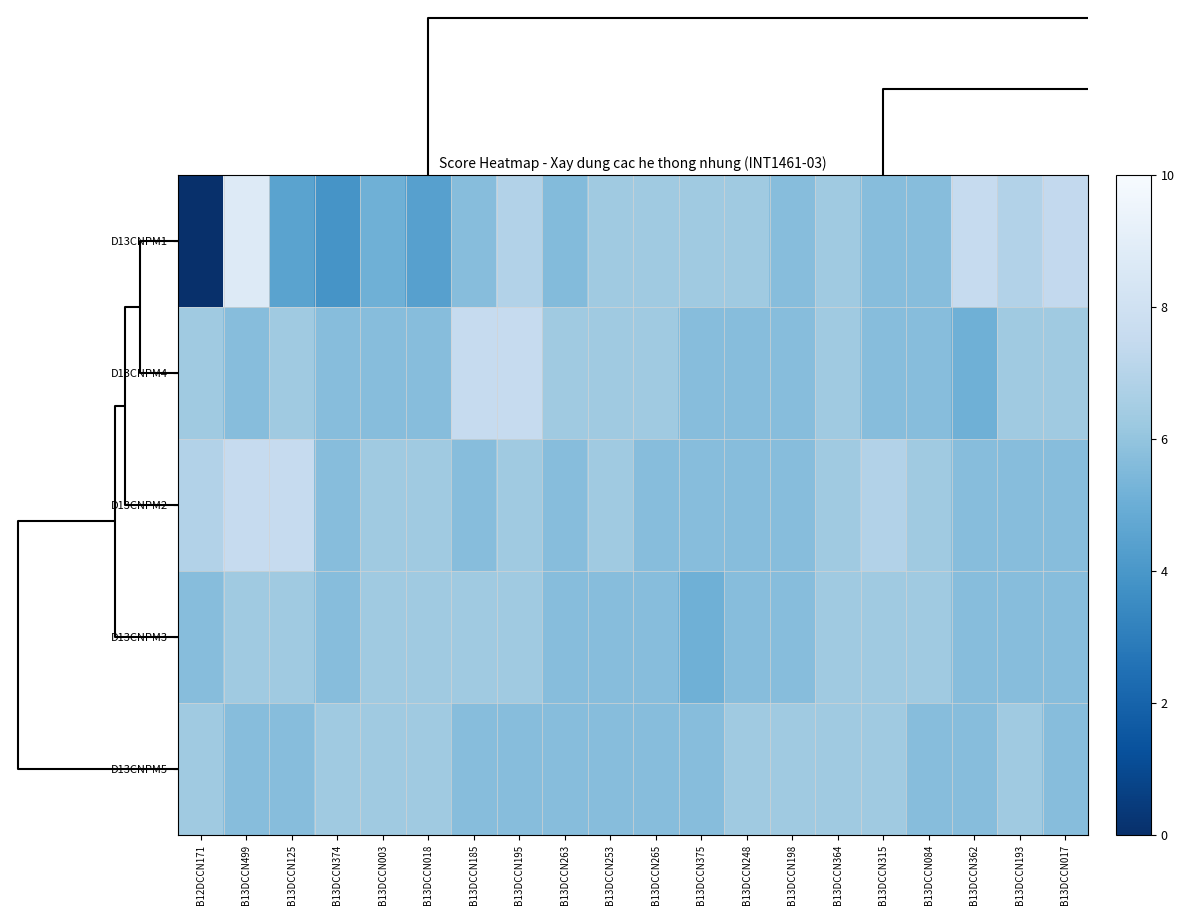

Which series has the largest total across all categories?

D13CNPM2